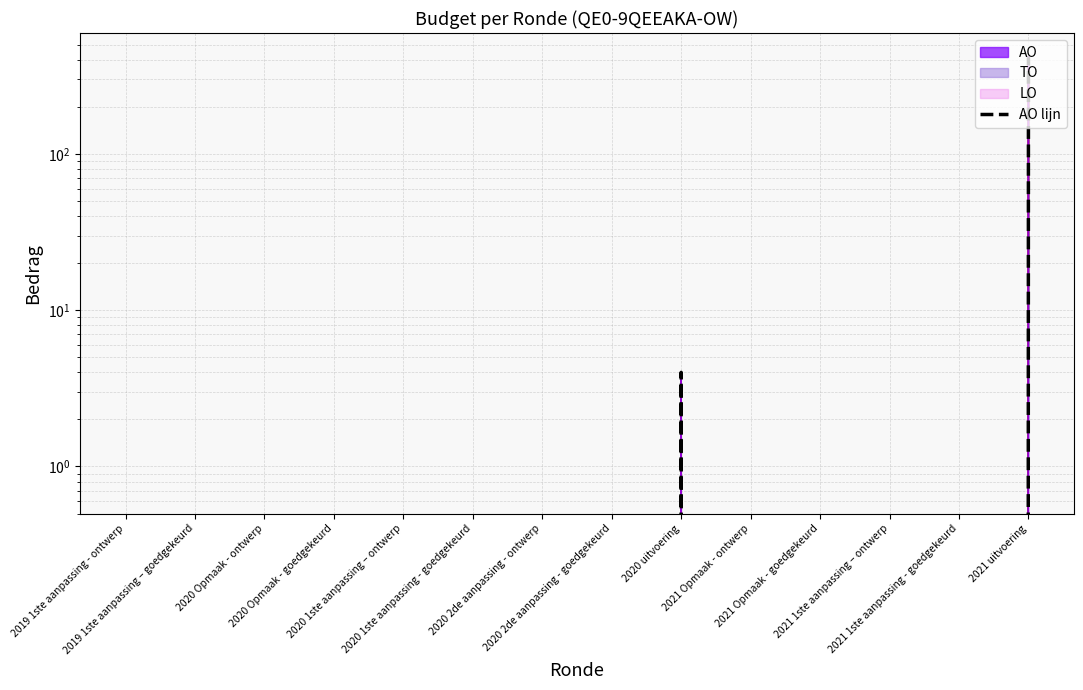

Reading left to right, extract all data points from this chart.

0	0	0	0	0	0	0	0	4	0	0	0	0	416